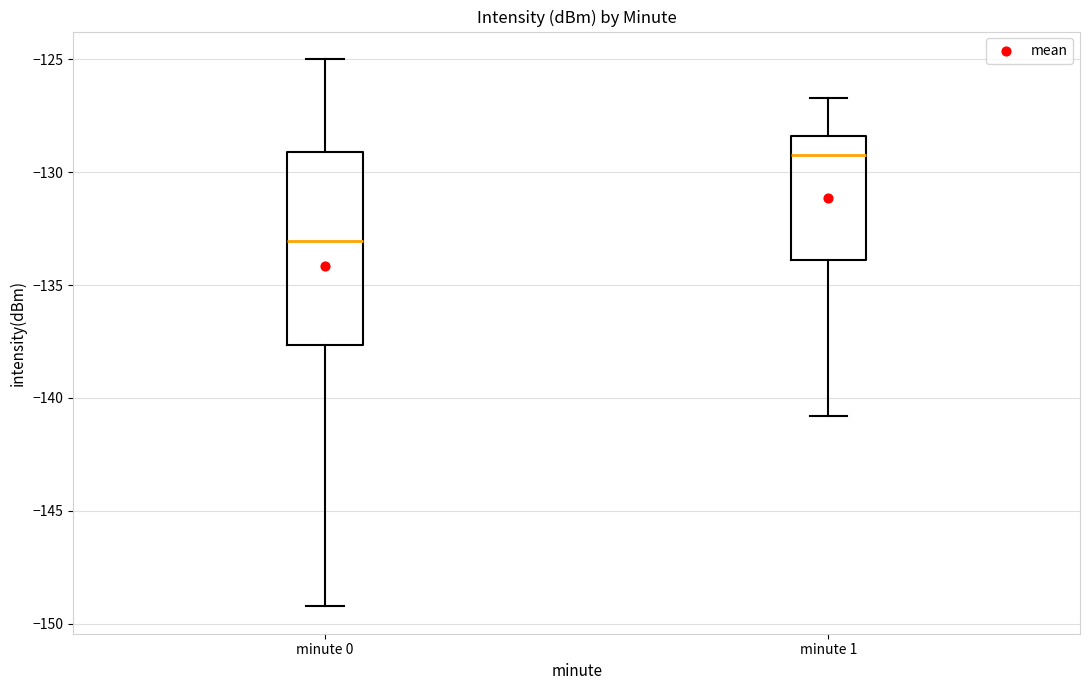

Where does the median line of the box for minute 0 sit on the y-axis? The values are not printed on the chart, so give them approximately, as read against the axis.

-133.0